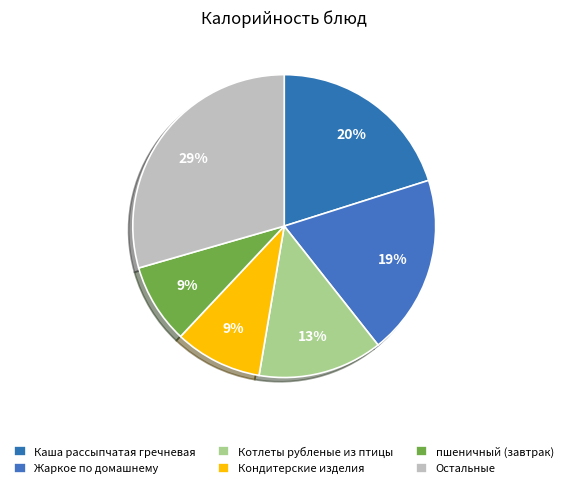

What is the largest slice in the pie chart?

Остальные